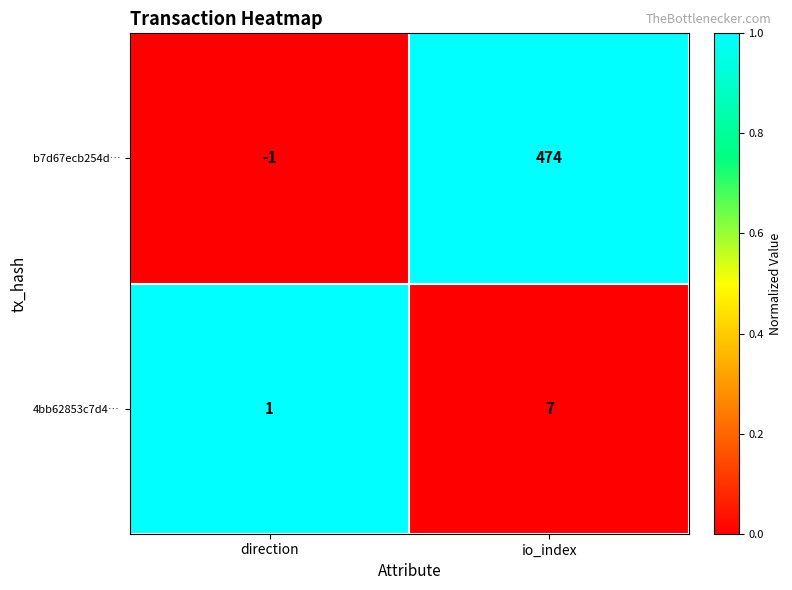

Which label corresponds to the smallest value in the chart?

direction